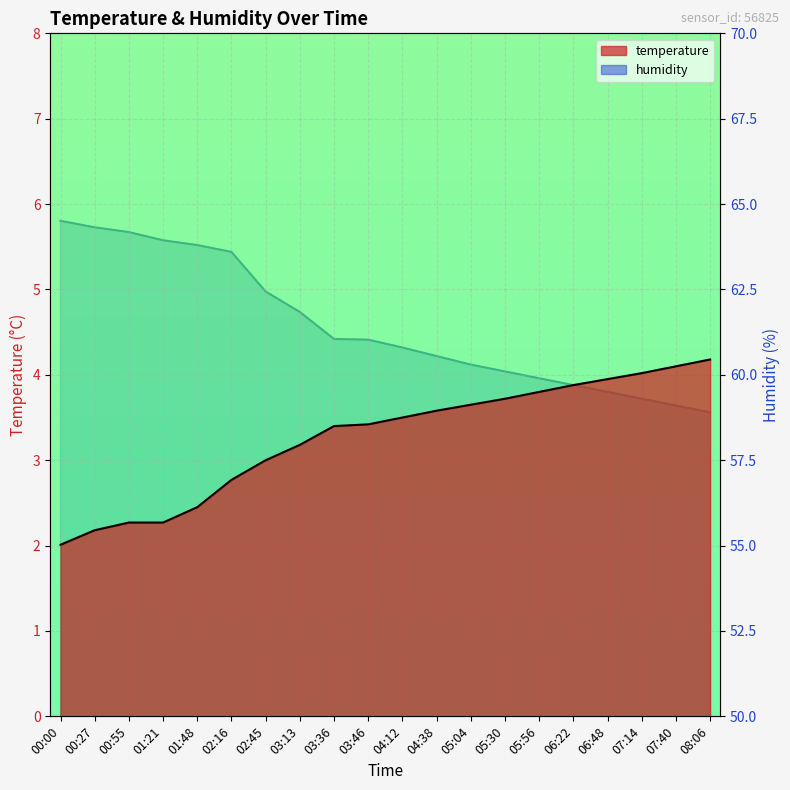

The value of humidity at 07:14 is 32.8. True or false?

False